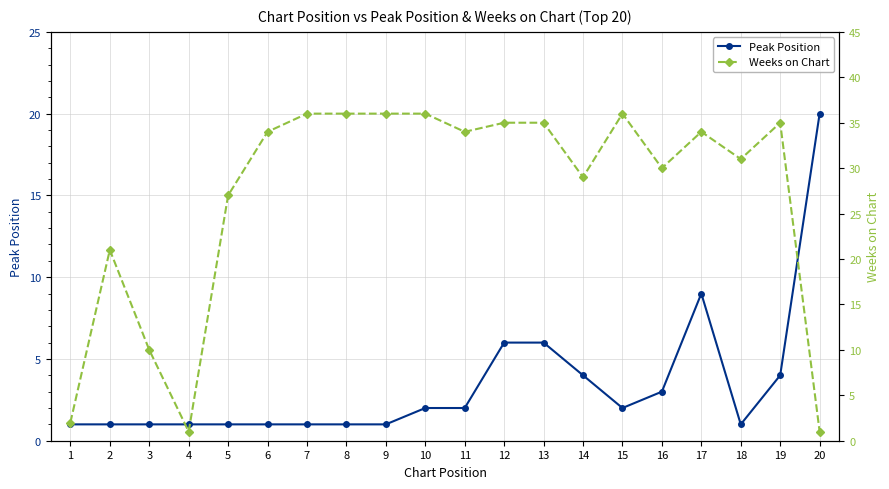

At which category does the chart reach its minimum across all series?

1